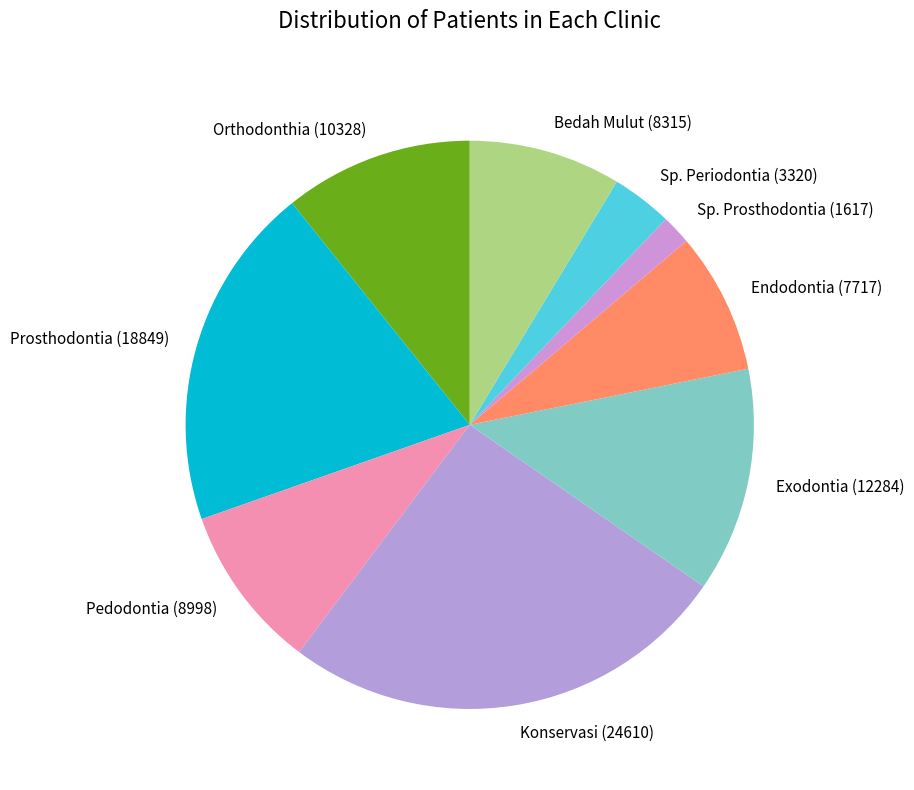

Is Endodontia the majority of the pie?

No